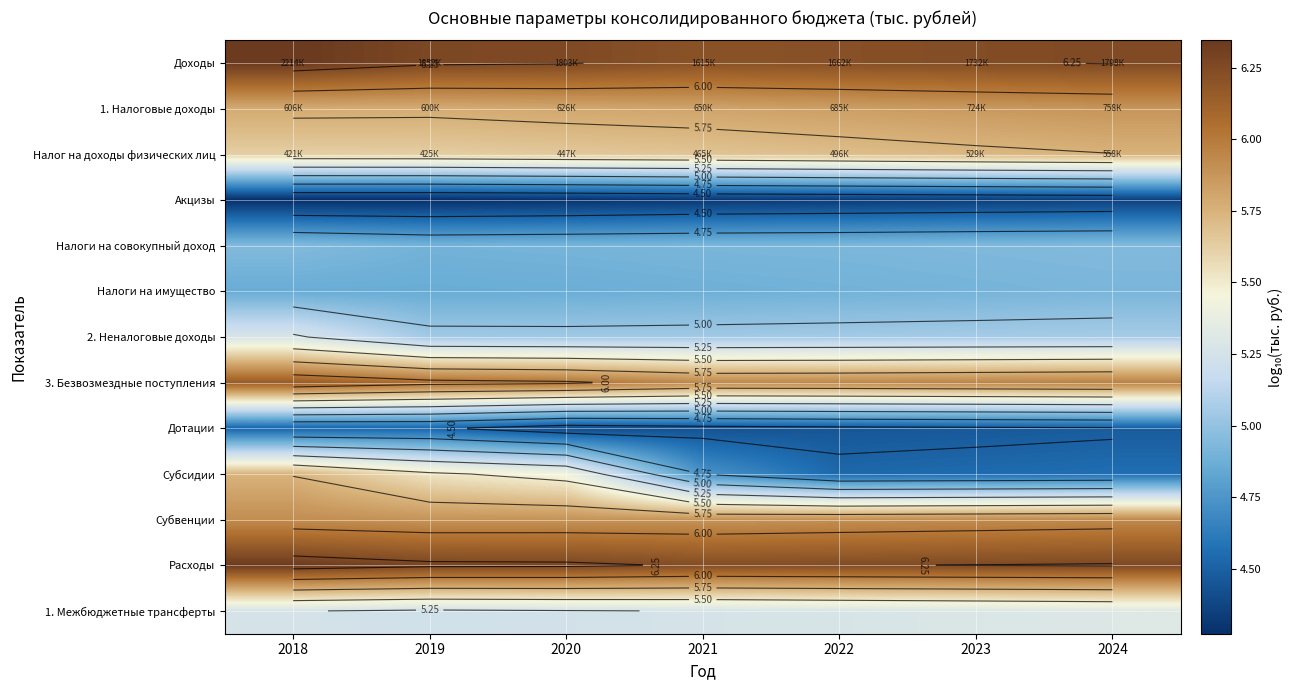

Between 2019 and 2024, which is larger?

2019